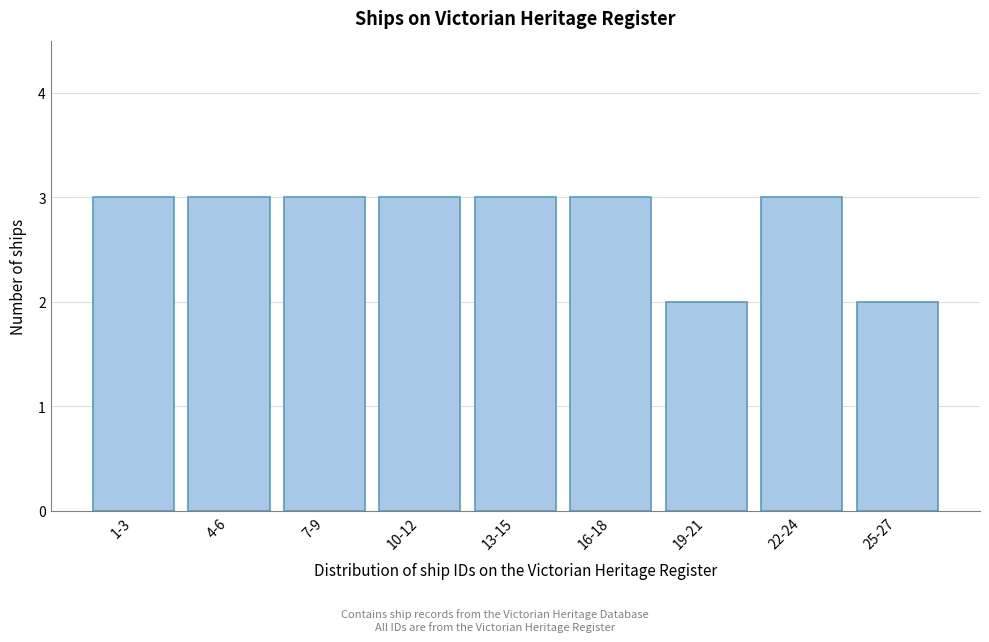

Reading left to right, list all the values displayed in this chart.

1-3=3	4-6=3	7-9=3	10-12=3	13-15=3	16-18=3	19-21=2	22-24=3	25-27=2